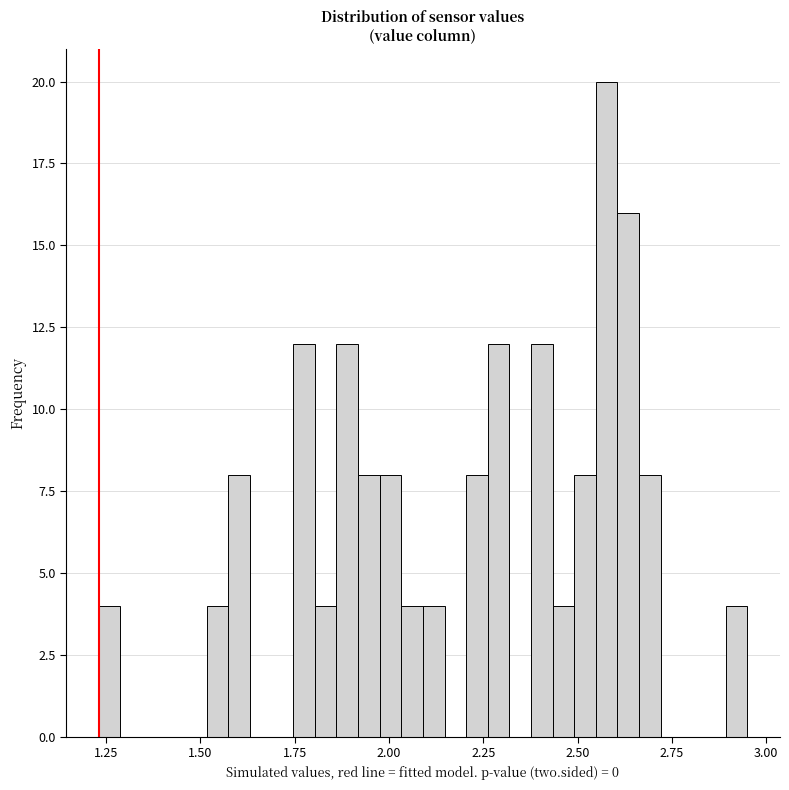

Around what value on the x-axis is the tallest bar? Give the approximate position of its centre, as read against the axis.

2.60